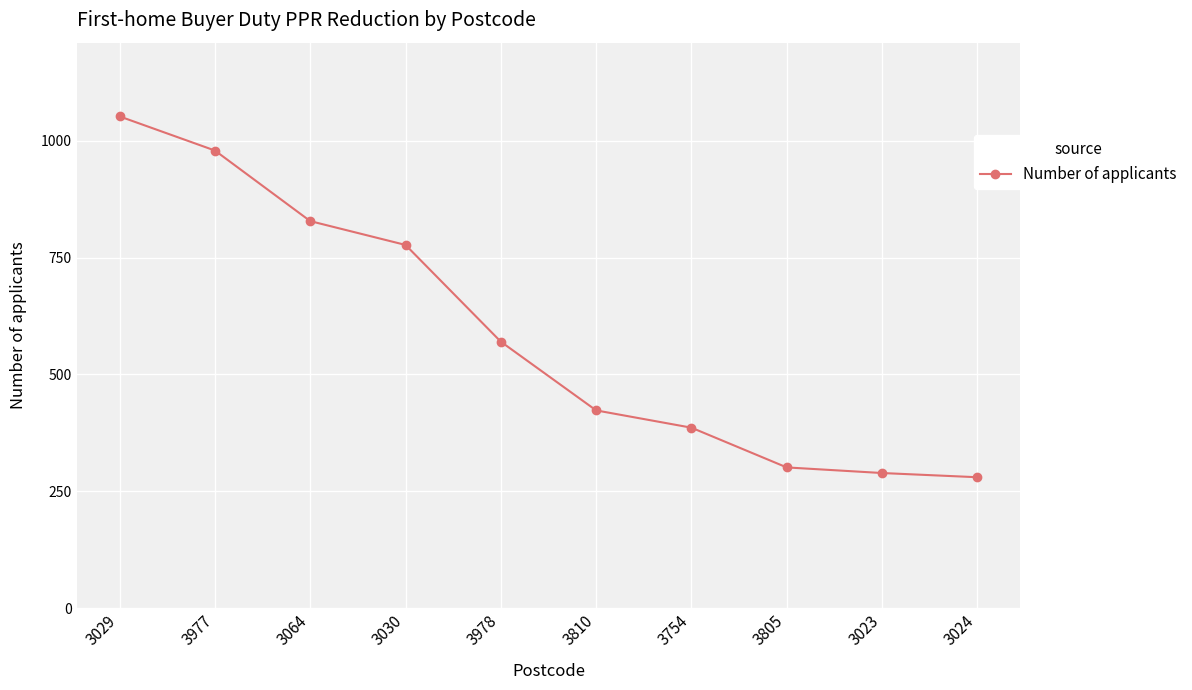

True or false: the data shows 1319 at 3064.

False